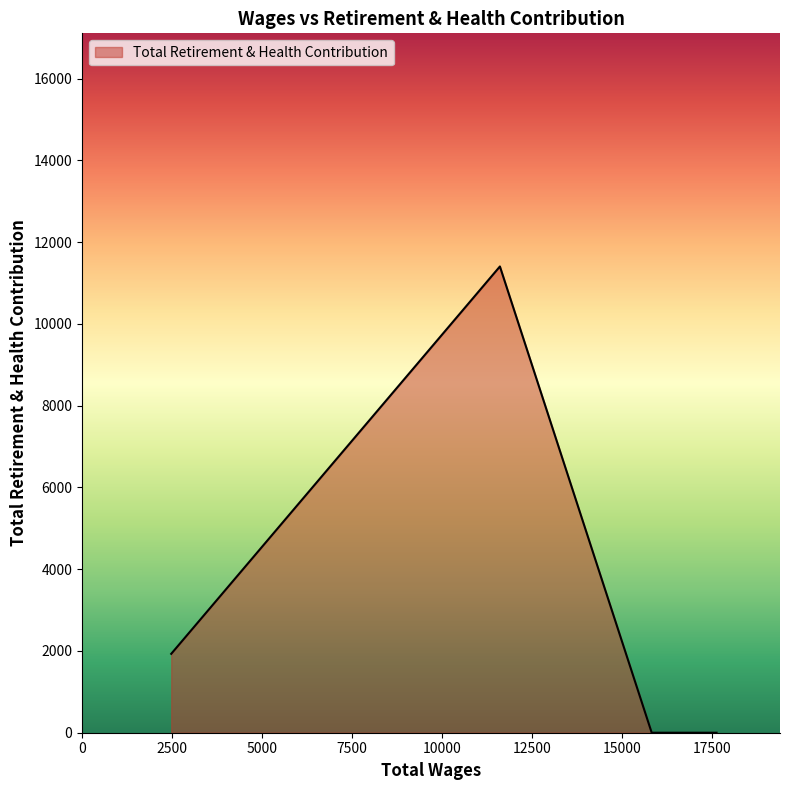

How many values are between 0 and 1930?

4